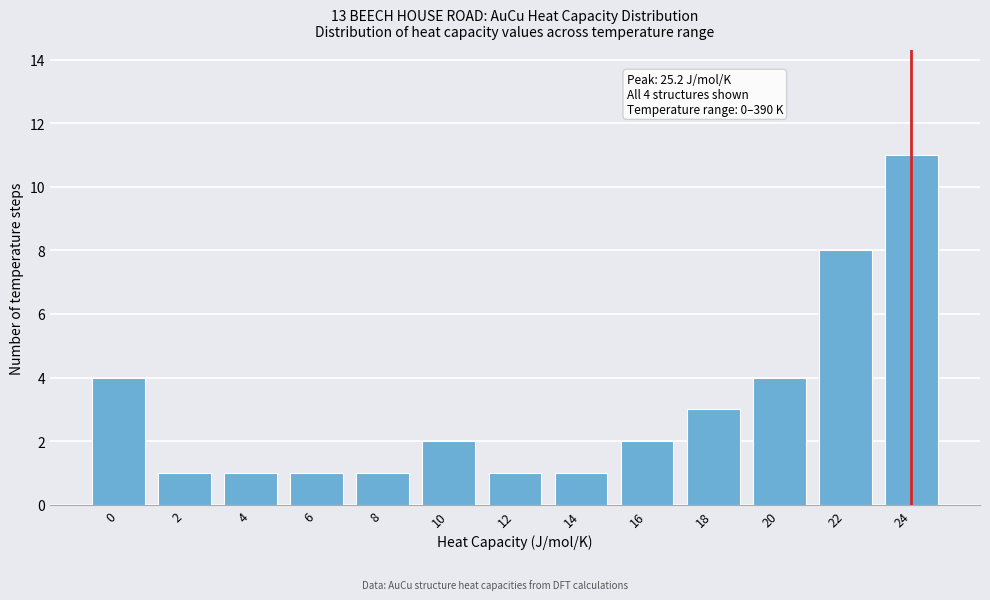

Reading left to right, what are all the values shown in this chart?

0=4	2=1	4=1	6=1	8=1	10=2	12=1	14=1	16=2	18=3	20=4	22=8	24=11